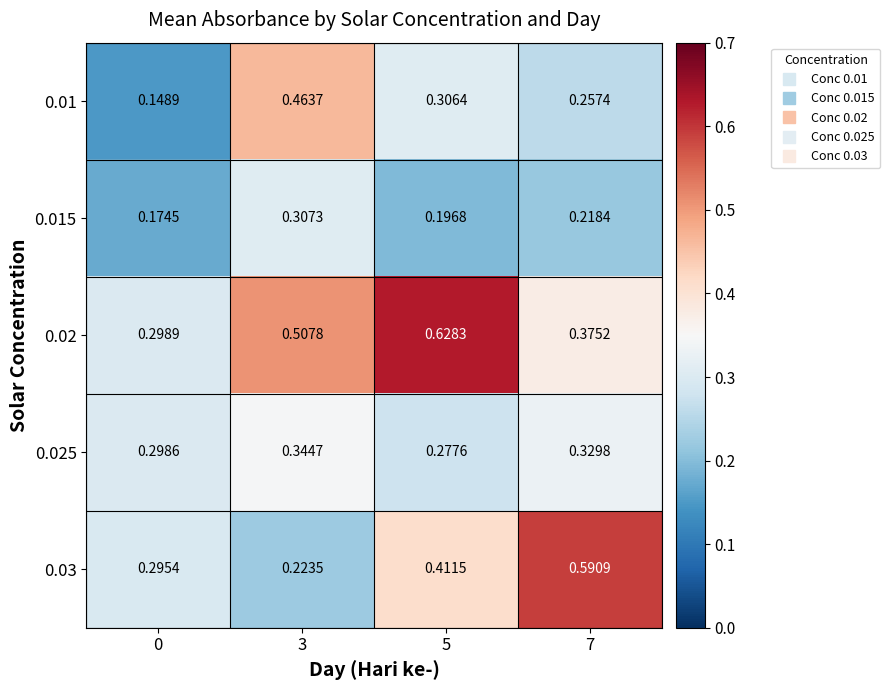

Is the value of 0.02 at 0 greater than the value of 0.015 at 0?

Yes